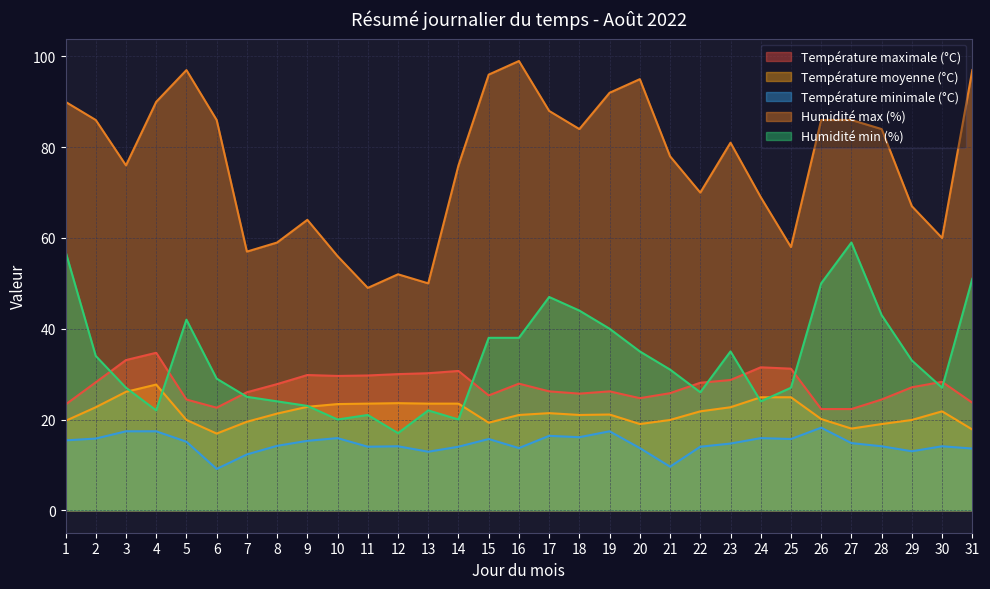

Reading left to right, list all the values displayed in this chart.

Température maximale (°C): 1=23.3	2=28.2	3=33.1	4=34.7	5=24.4	6=22.6	7=26.0	8=27.8	9=29.8	10=29.6	11=29.7	12=30.0	13=30.2	14=30.7	15=25.3	16=27.9	17=26.2	18=25.7	19=26.2	20=24.7	21=25.8	22=28.1	23=28.7	24=31.5	25=31.2	26=22.3	27=22.3	28=24.4	29=27.1	30=28.3	31=23.7
Température moyenne (°C): 1=19.7	2=22.7	3=26.1	4=27.7	5=19.9	6=16.9	7=19.5	8=21.3	9=22.8	10=23.4	11=23.5	12=23.6	13=23.5	14=23.5	15=19.3	16=21.0	17=21.4	18=21.0	19=21.1	20=19.0	21=19.9	22=21.8	23=22.7	24=24.9	25=24.9	26=20.1	27=18.0	28=19.0	29=19.9	30=21.8	31=17.8
Température minimale (°C): 1=15.4	2=15.8	3=17.4	4=17.4	5=15.1	6=9.1	7=12.3	8=14.2	9=15.3	10=15.9	11=14.0	12=14.1	13=12.9	14=14.0	15=15.7	16=13.7	17=16.4	18=16.1	19=17.4	20=13.7	21=9.6	22=14.0	23=14.7	24=15.9	25=15.7	26=18.2	27=14.8	28=14.1	29=13.0	30=14.1	31=13.6
Humidité max (%): 1=90.0	2=86.0	3=76.0	4=90.0	5=97.0	6=86.0	7=57.0	8=59.0	9=64.0	10=56.0	11=49.0	12=52.0	13=50.0	14=76.0	15=96.0	16=99.0	17=88.0	18=84.0	19=92.0	20=95.0	21=78.0	22=70.0	23=81.0	24=69.0	25=58.0	26=86.0	27=86.0	28=84.0	29=67.0	30=60.0	31=97.0
Humidité min (%): 1=57.0	2=34.0	3=27.0	4=22.0	5=42.0	6=29.0	7=25.0	8=24.0	9=23.0	10=20.0	11=21.0	12=17.0	13=22.0	14=20.0	15=38.0	16=38.0	17=47.0	18=44.0	19=40.0	20=35.0	21=31.0	22=26.0	23=35.0	24=24.0	25=27.0	26=50.0	27=59.0	28=43.0	29=33.0	30=27.0	31=51.0